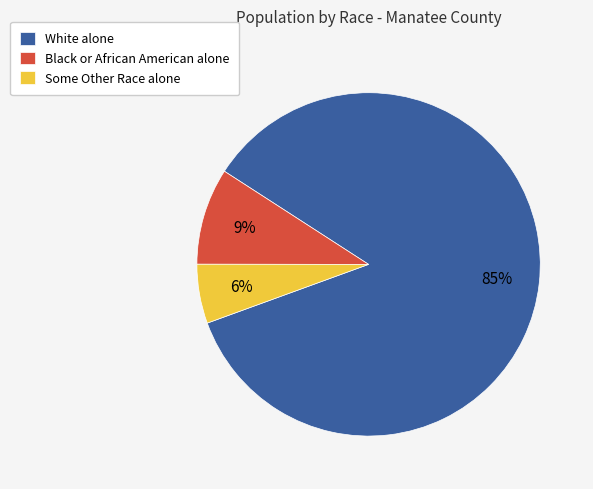

Which category accounts for the majority?

White alone